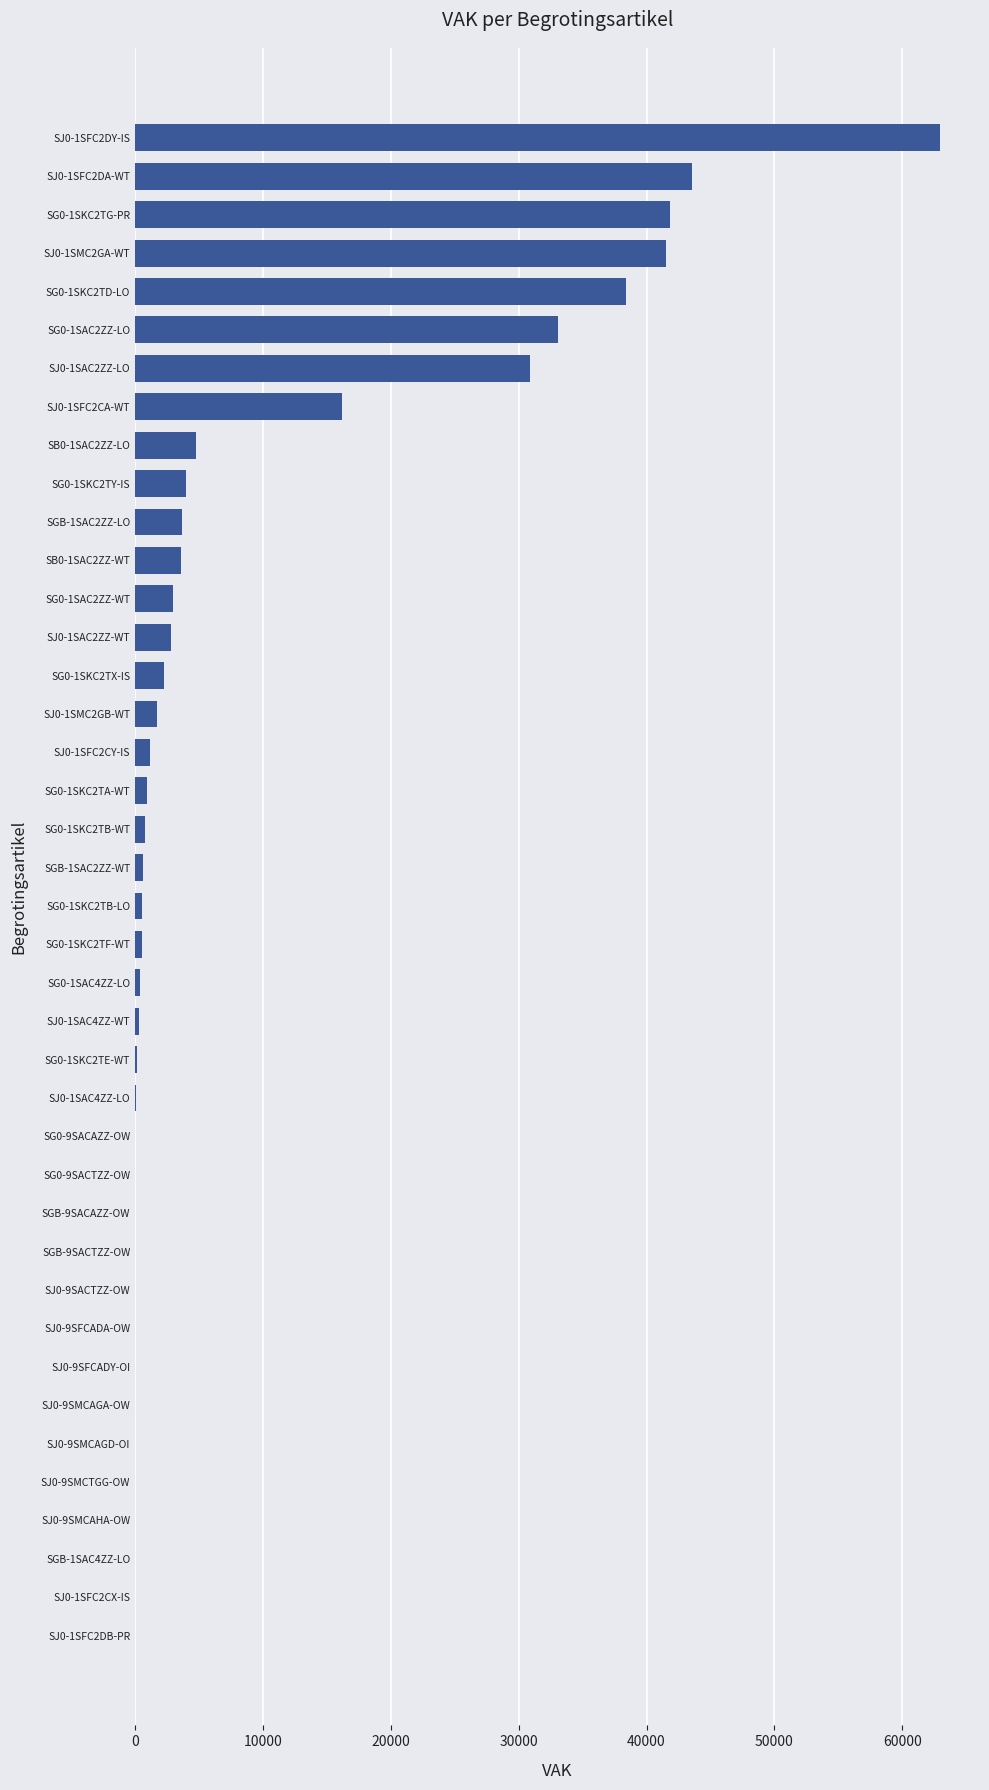

The value at SJ0-9SMCTGG-OW is 24377. True or false?

False